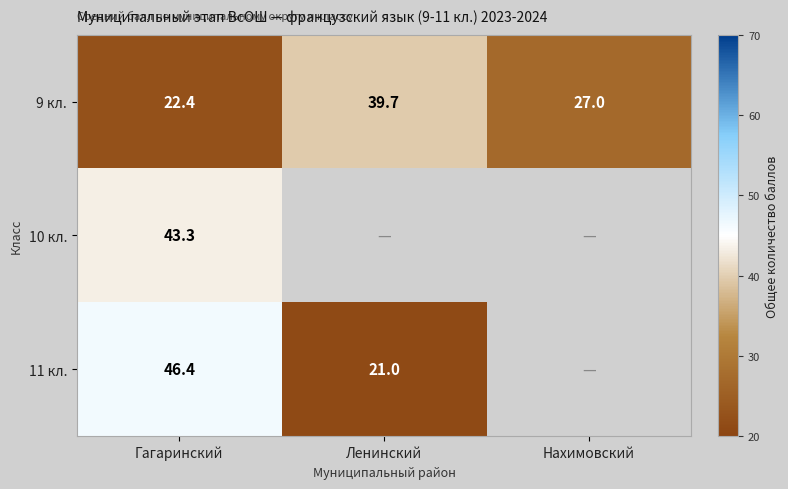

At Гагаринский, list the series in order from smallest to largest.

9 кл., 10 кл., 11 кл.